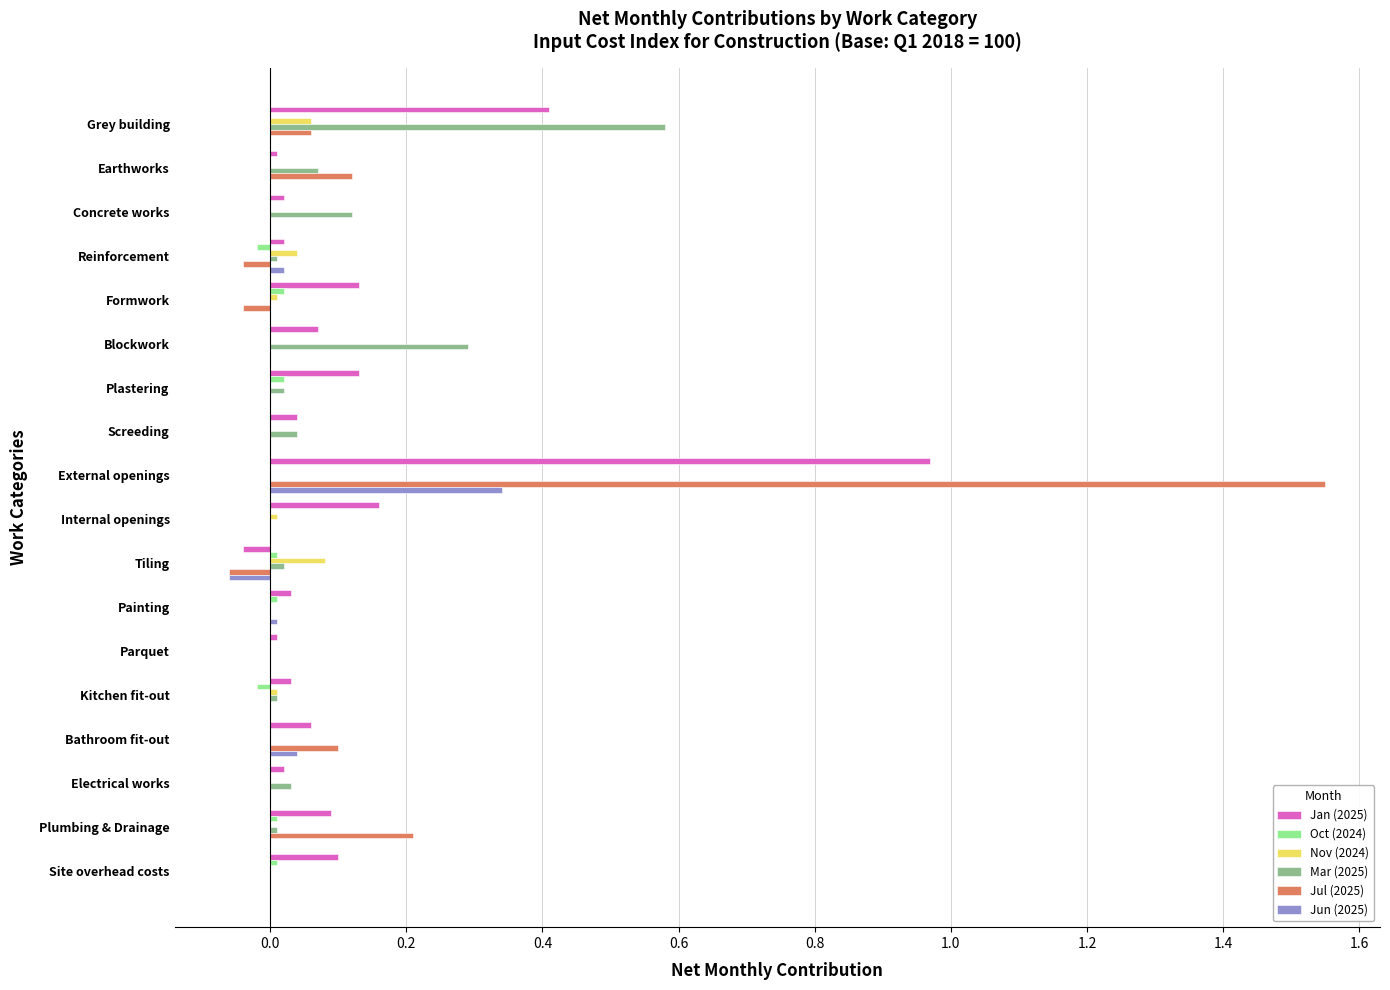

At which category is the sum across all series the highest?

External openings